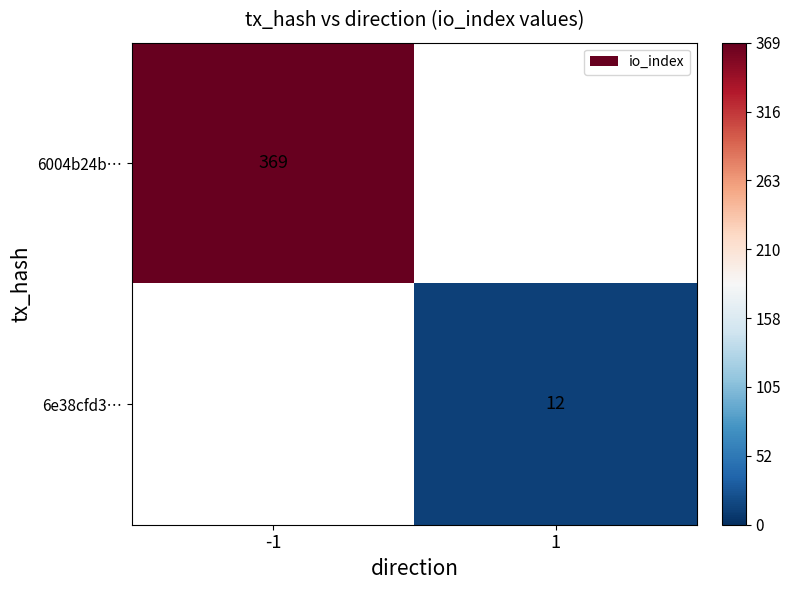

The value of 6e38cfd3… at 1 is 19. True or false?

False